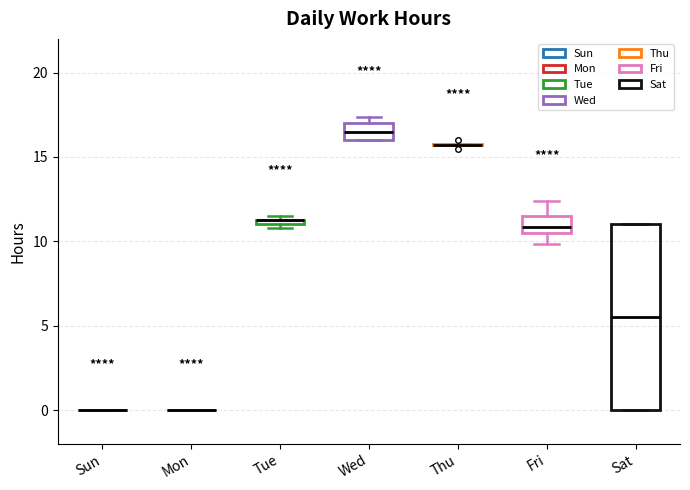

Where is the lower edge of the box for Wed on the y-axis? The values are not printed on the chart, so give them approximately, as read against the axis.

16.0